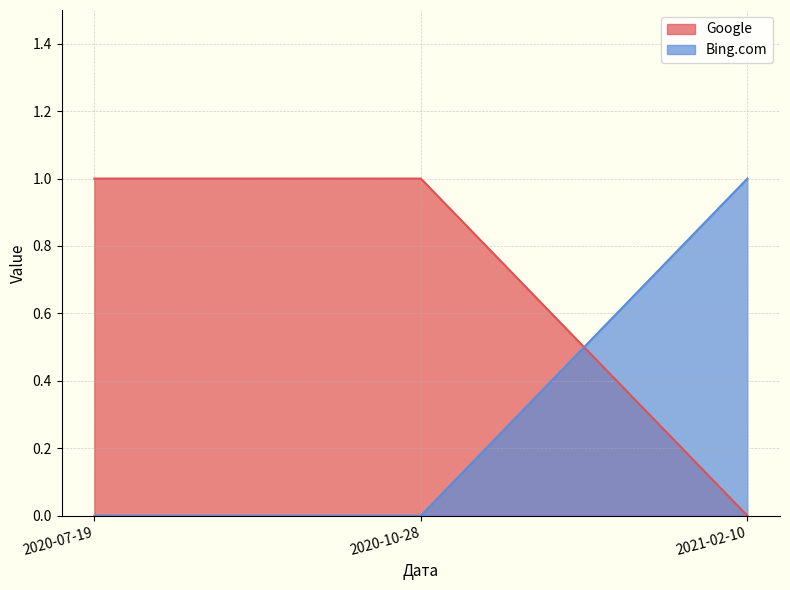

Which series has the largest total across all categories?

Google